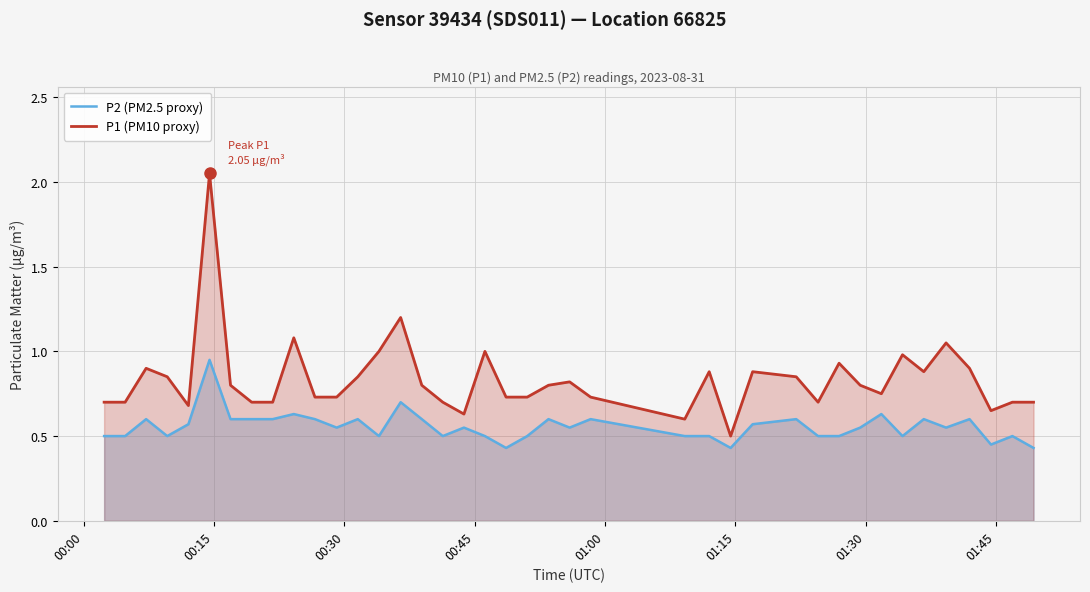

Which series has the largest range (max minus min)?

P1 (PM10 proxy)